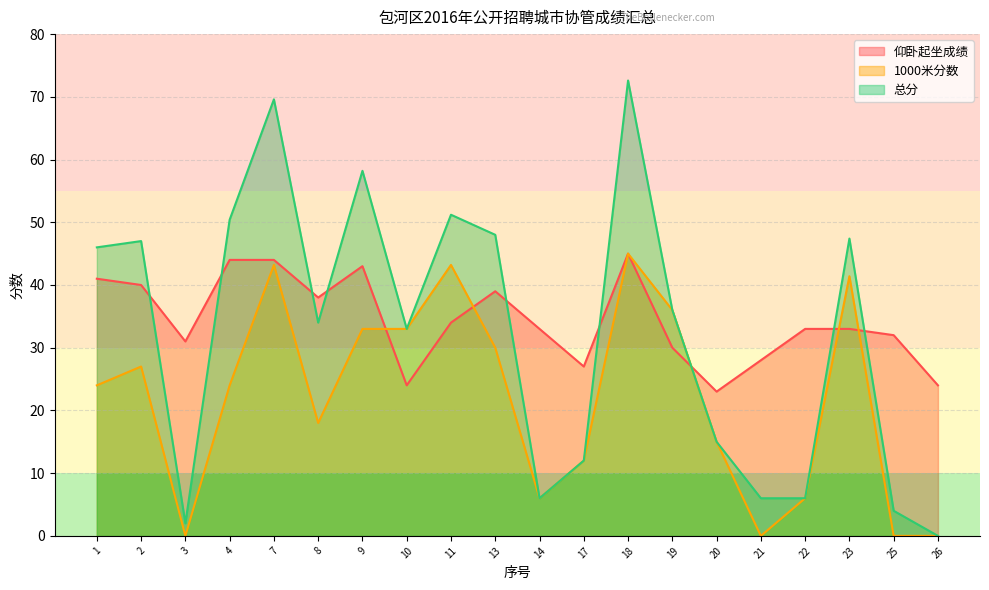

What is the total value across all series at 1?

111.0